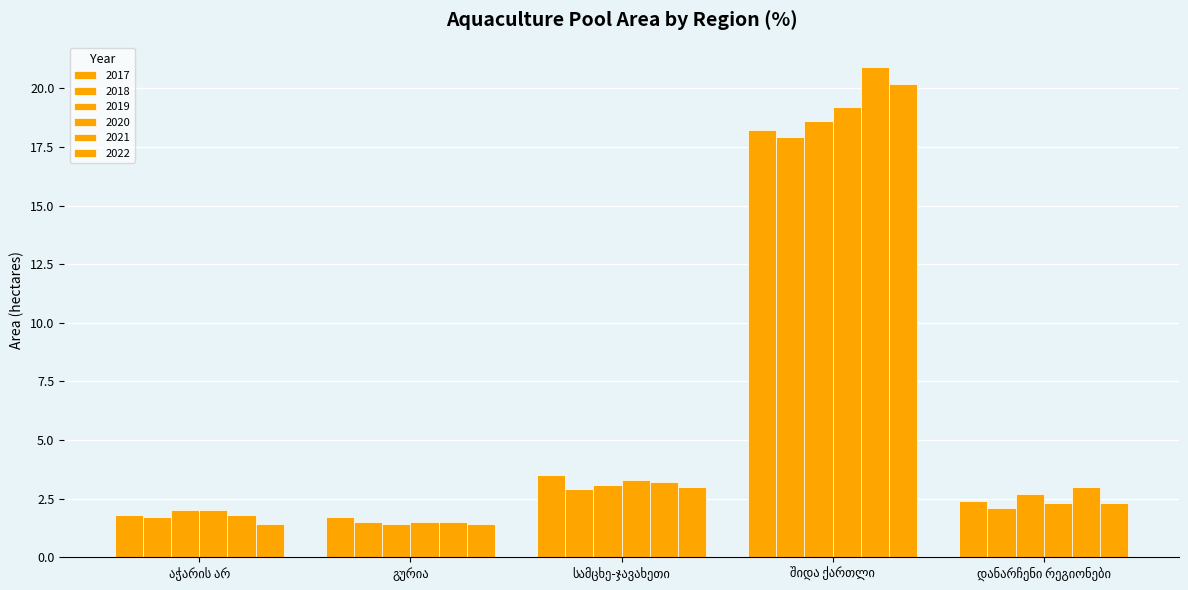

How many values in the 2022 series are below 2?

2